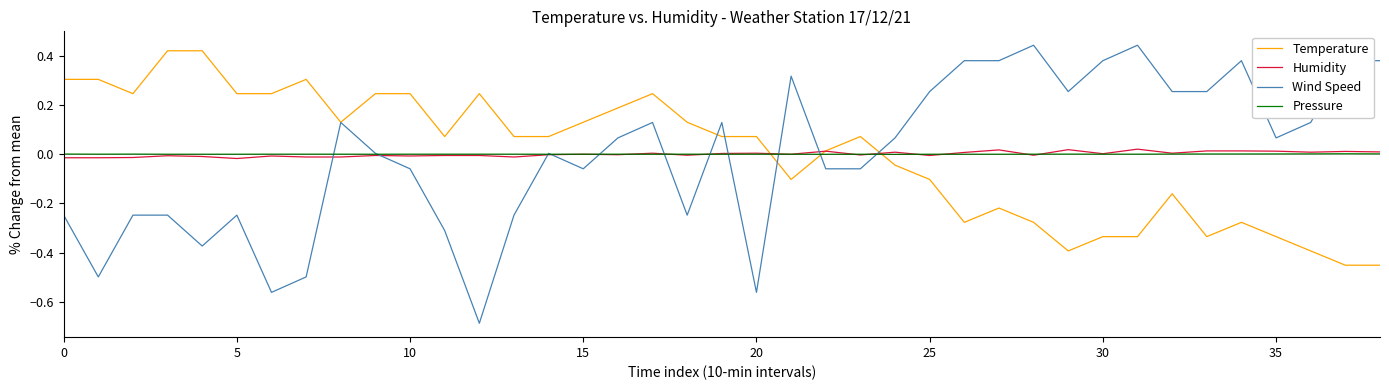

Which series has the widest spread of values?

Wind Speed